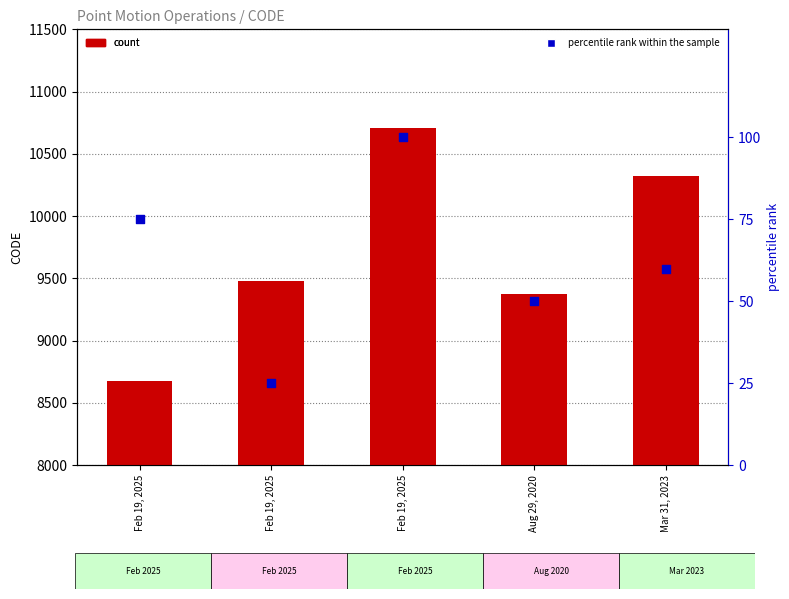

At which category is the sum across all series the highest?

Feb 19, 2025